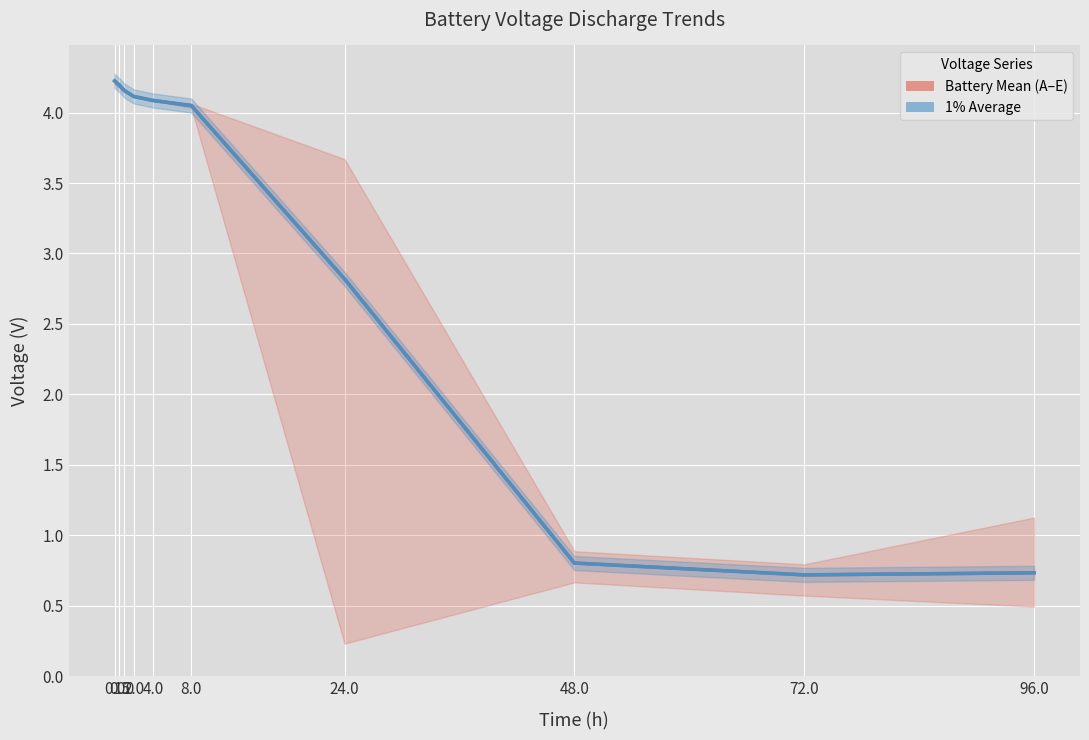

Which series has the widest spread of values?

Battery Mean (A–E)